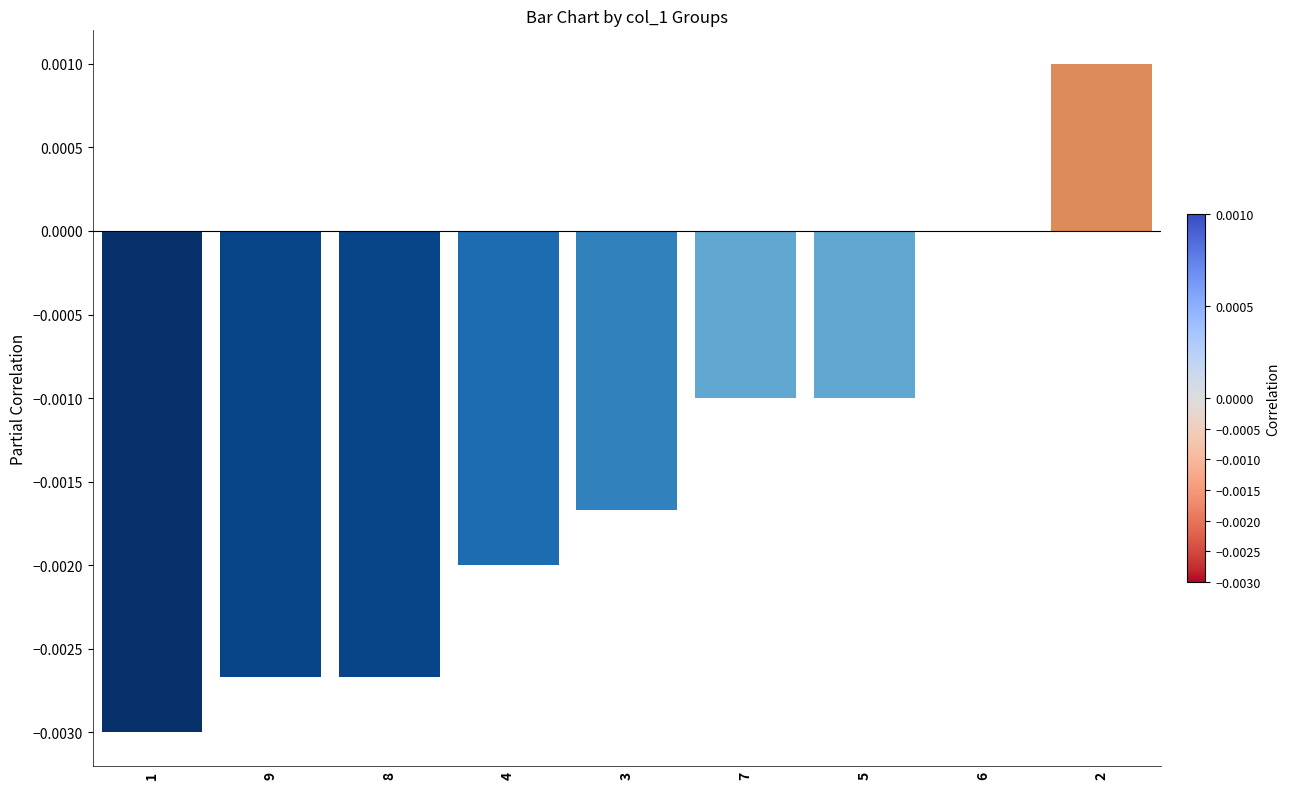

The chart shows a value of -0.0 at 8. True or false?

True